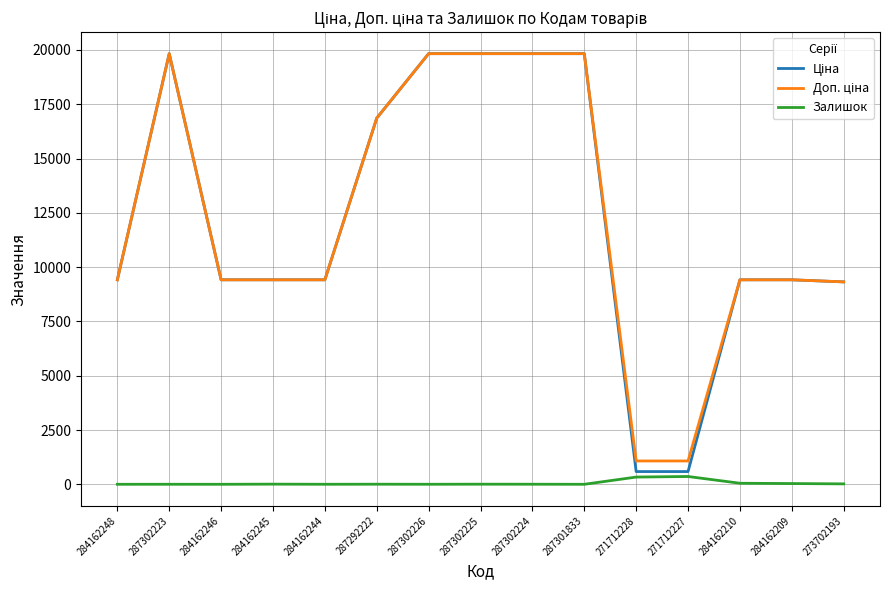

Is it true that Залишок equals 359.0 at 271712227?

True